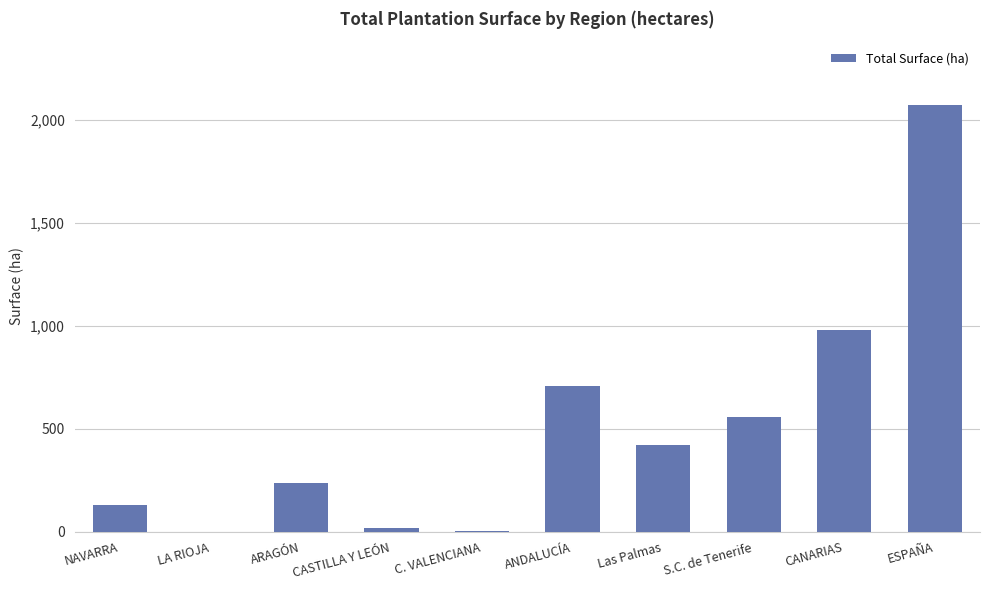

At which label does the data first exceed 421?

ANDALUCÍA